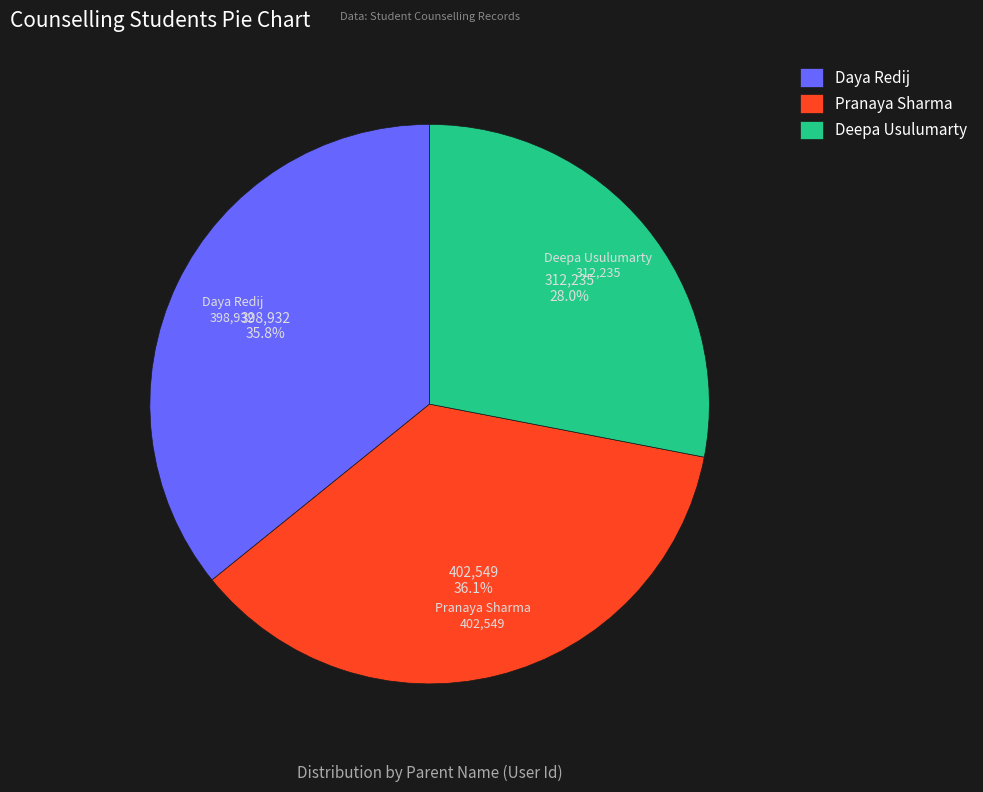

Does Pranaya Sharma represent more than half of the total?

No